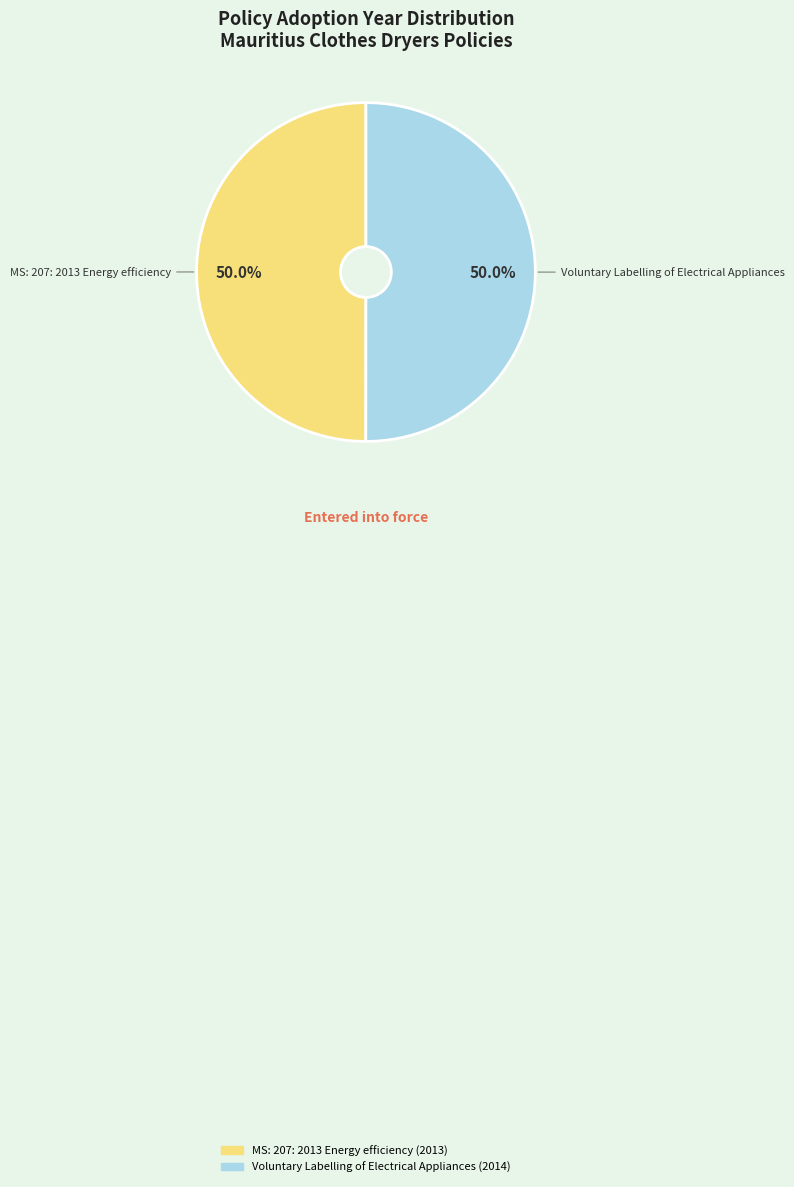

Combined, do MS: 207: 2013 Energy efficiency and Voluntary Labelling of Electrical Appliances account for over 50%?

Yes